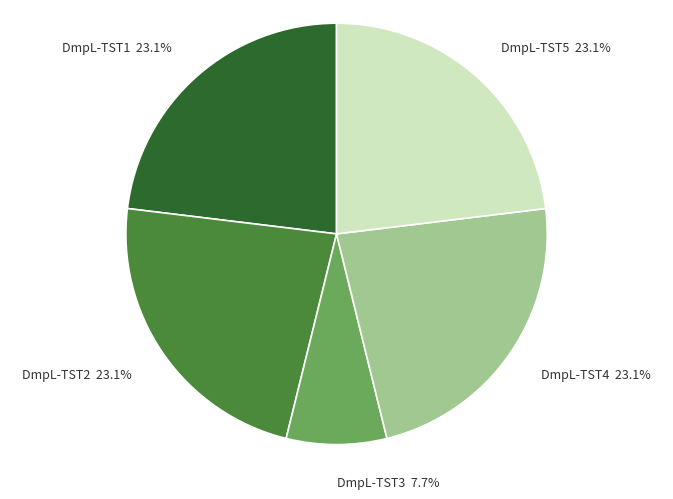

Is it true that DmpL-TST1 is 16% of the pie?

False